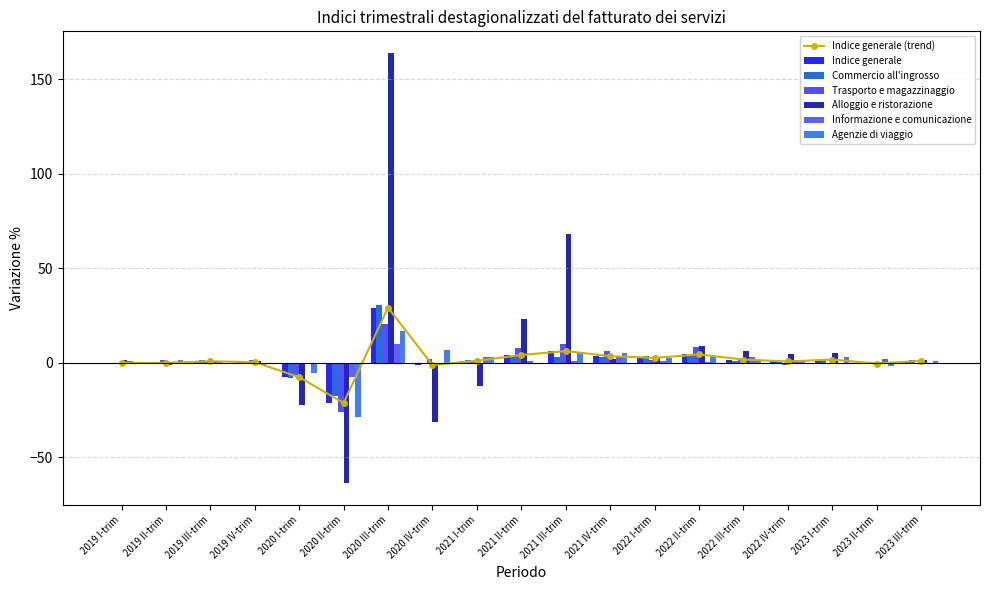

What is the average value of the Alloggio e ristorazione series?

8.3